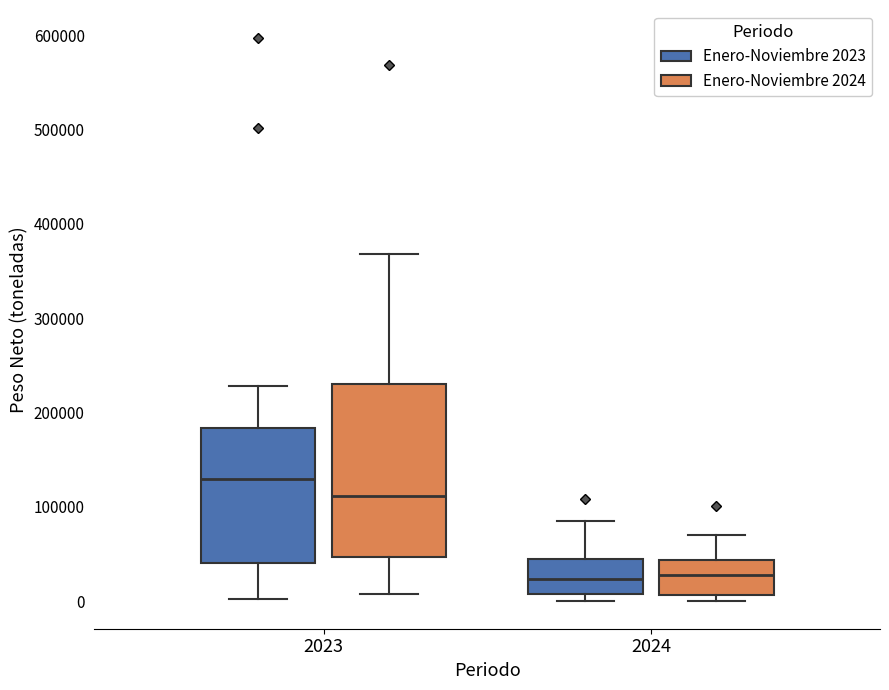

Comparing the boxes themselves (not the whiskers), which one is the tallest?

2023 (Enero-Noviembre 2024)